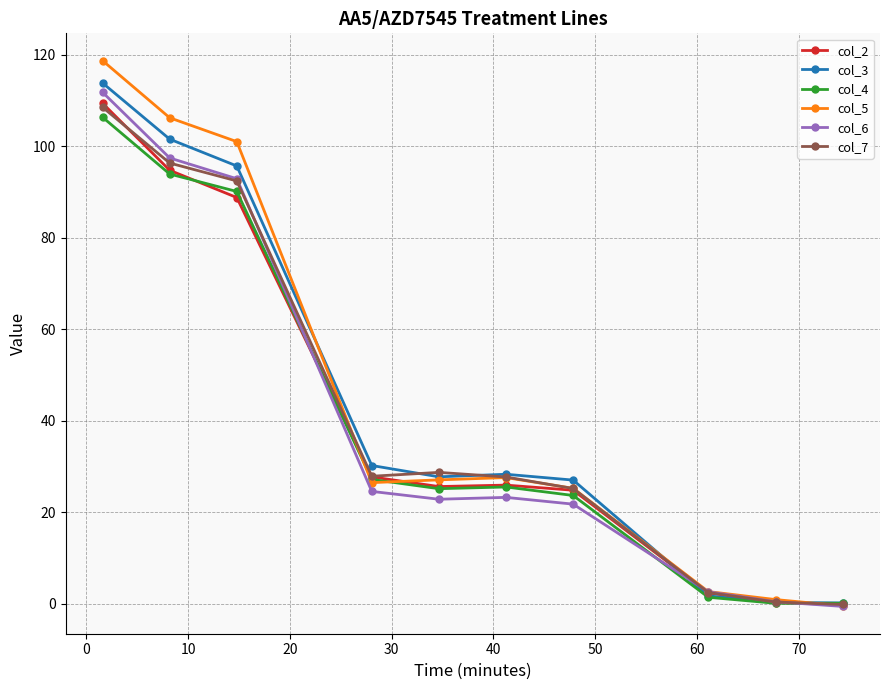

Which series has the largest range (max minus min)?

col_5